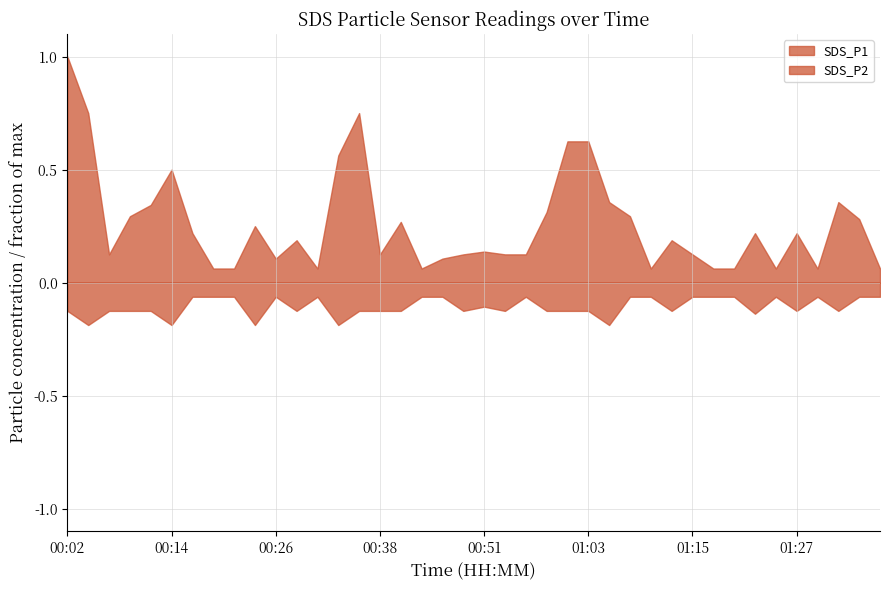

List the series in order of their overall mean, lowest first.

SDS_P2, SDS_P1